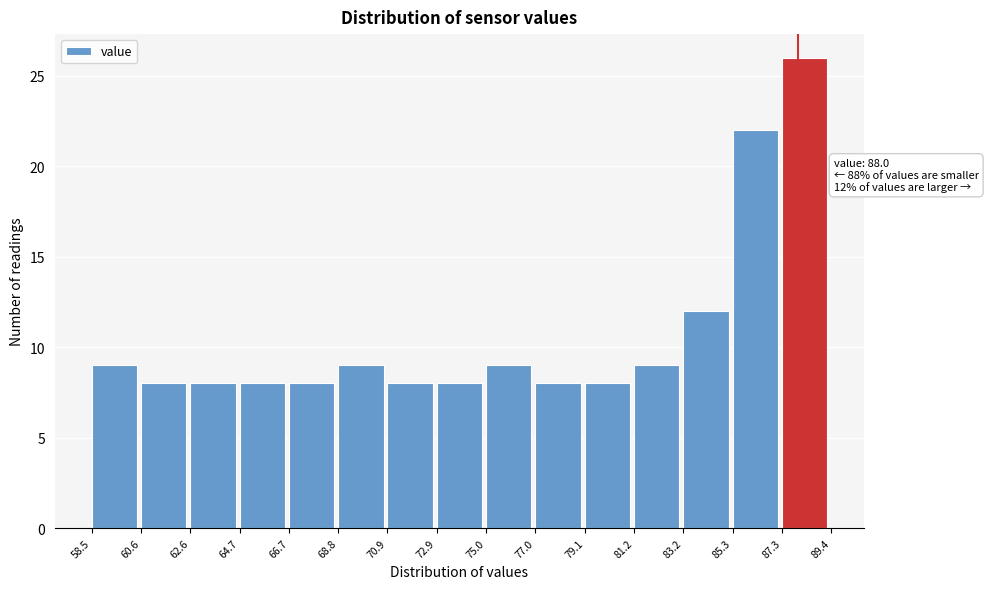

Over which range of the x-axis is the bar tallest?

87.3 to 89.4